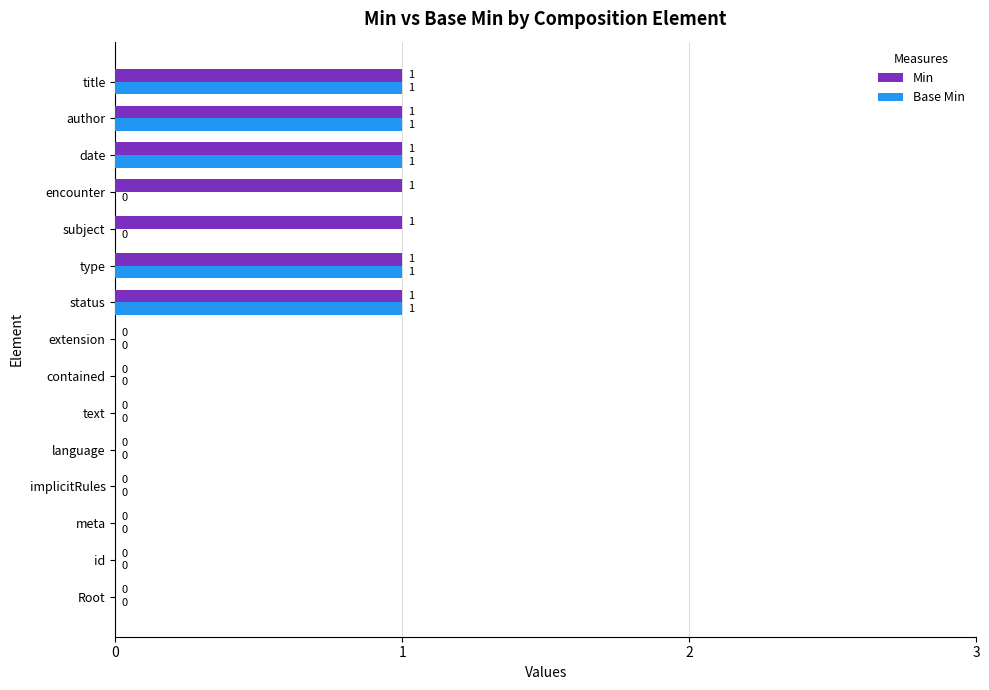

What is the sum of all Base Min values?

5